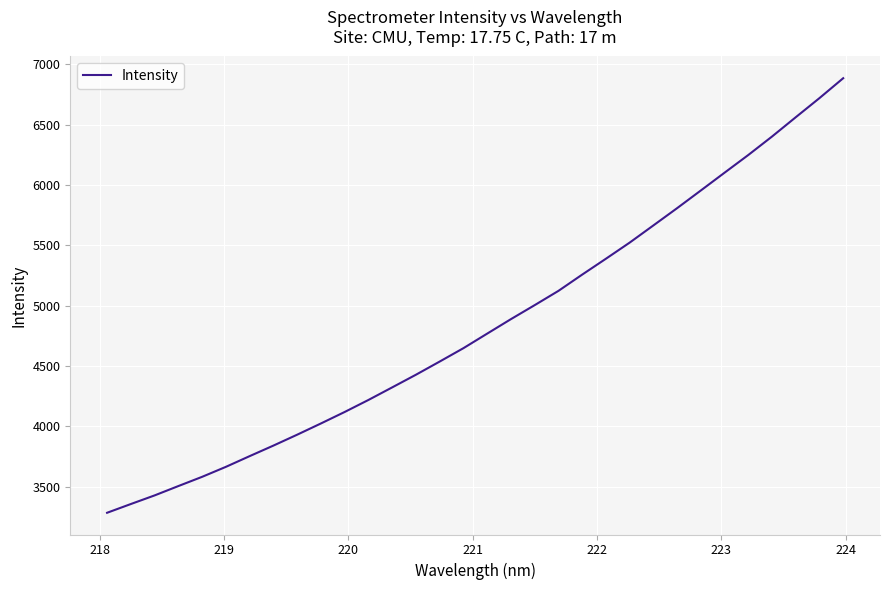

Reading left to right, list all the values displayed in this chart.

3284.9	3357.3	3428.7	3506.2	3582.7	3665.4	3754.1	3841.4	3931.7	4024.7	4119.9	4219.4	4323.5	4428.4	4537.5	4648.4	4768.8	4888.7	5004.6	5122.6	5257.3	5388.8	5522.3	5664.6	5807.6	5954.1	6101.4	6247.9	6400.7	6560.4	6718.9	6883.5